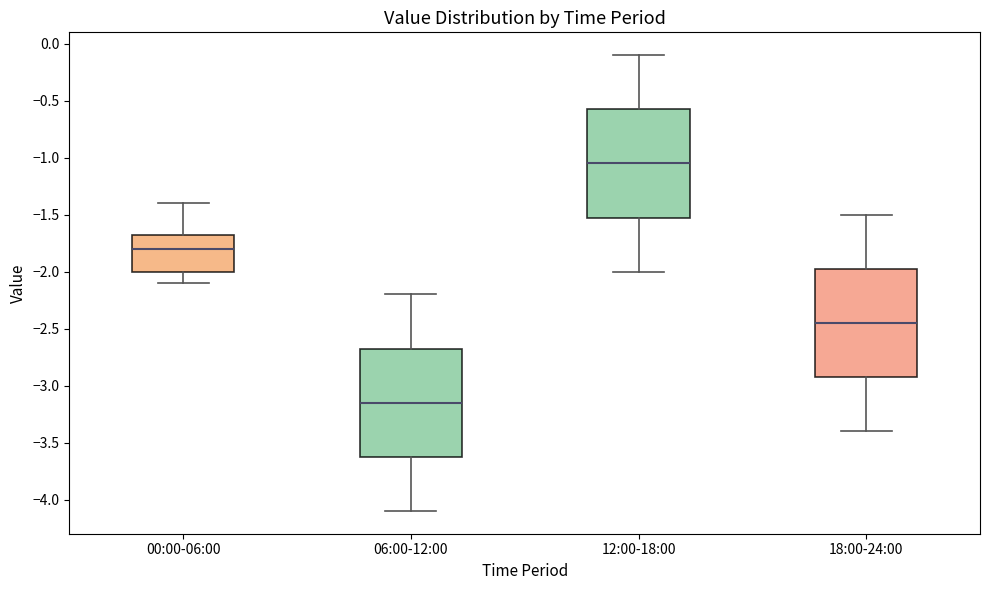

Which box has the highest median line?

12:00-18:00